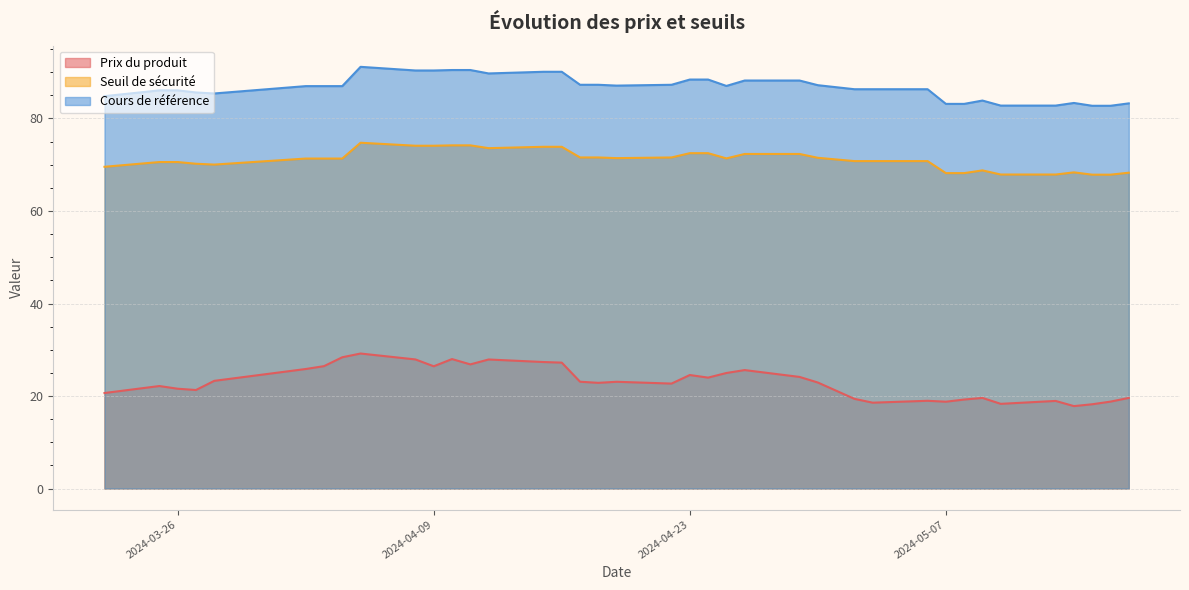

What is the difference between the Prix du produit values at 24 and 14?

2.3